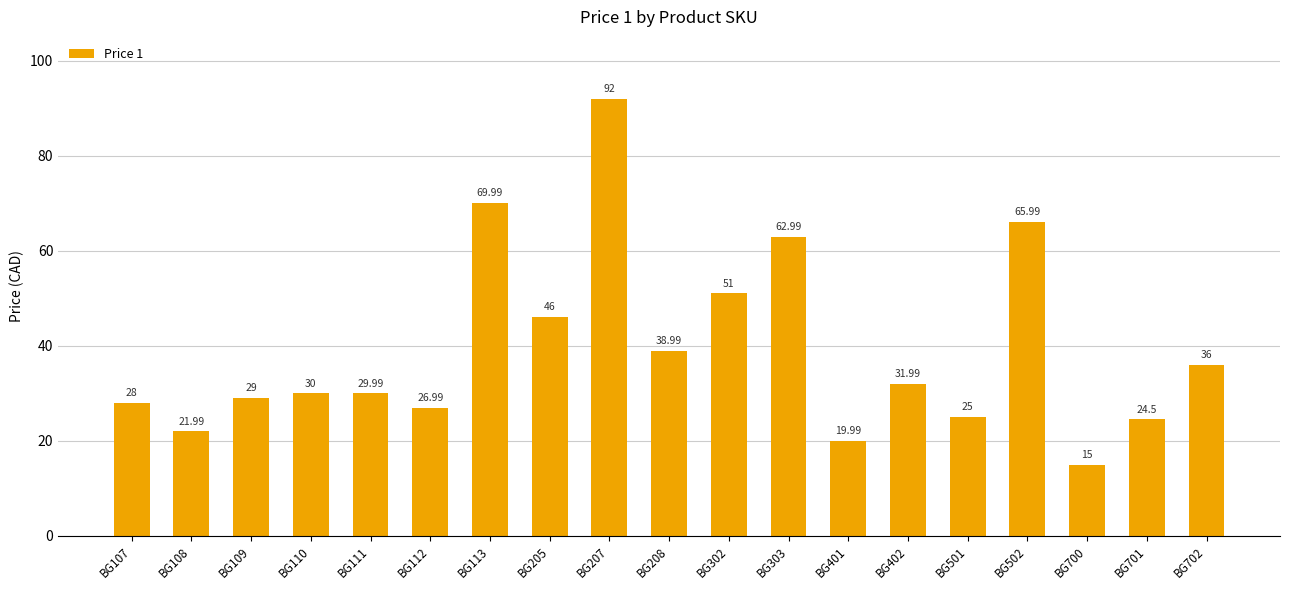

What is the value of the 8th bar from the left?

46.0